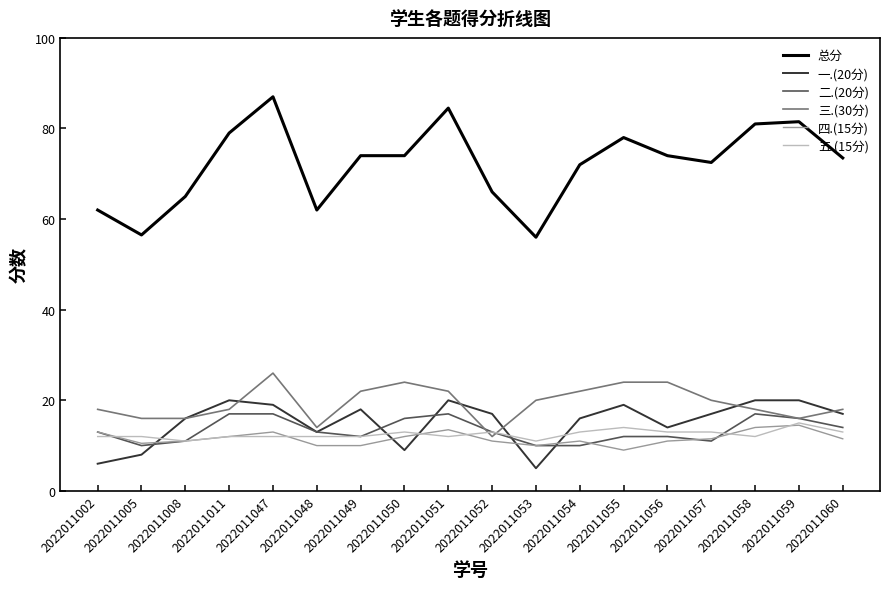

What value does the 三.(30分) series have at 2022011005?

16.0